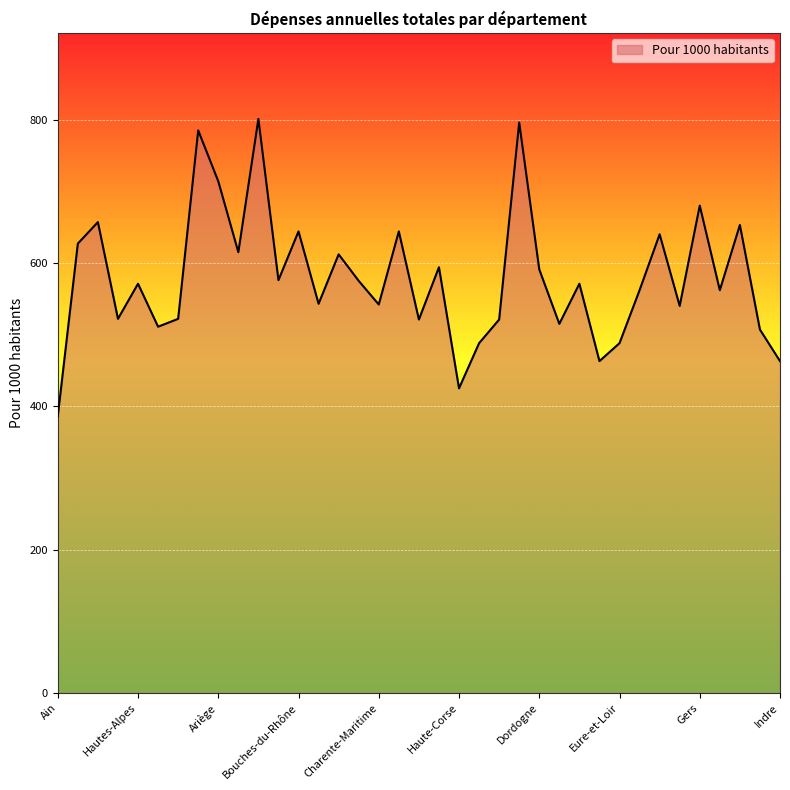

What is the smallest value displayed?

386